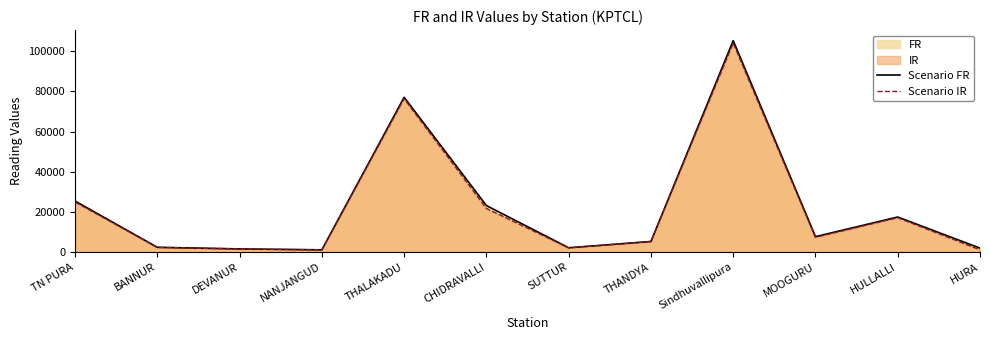

At which category does Scenario FR reach its first local peak?

THALAKADU